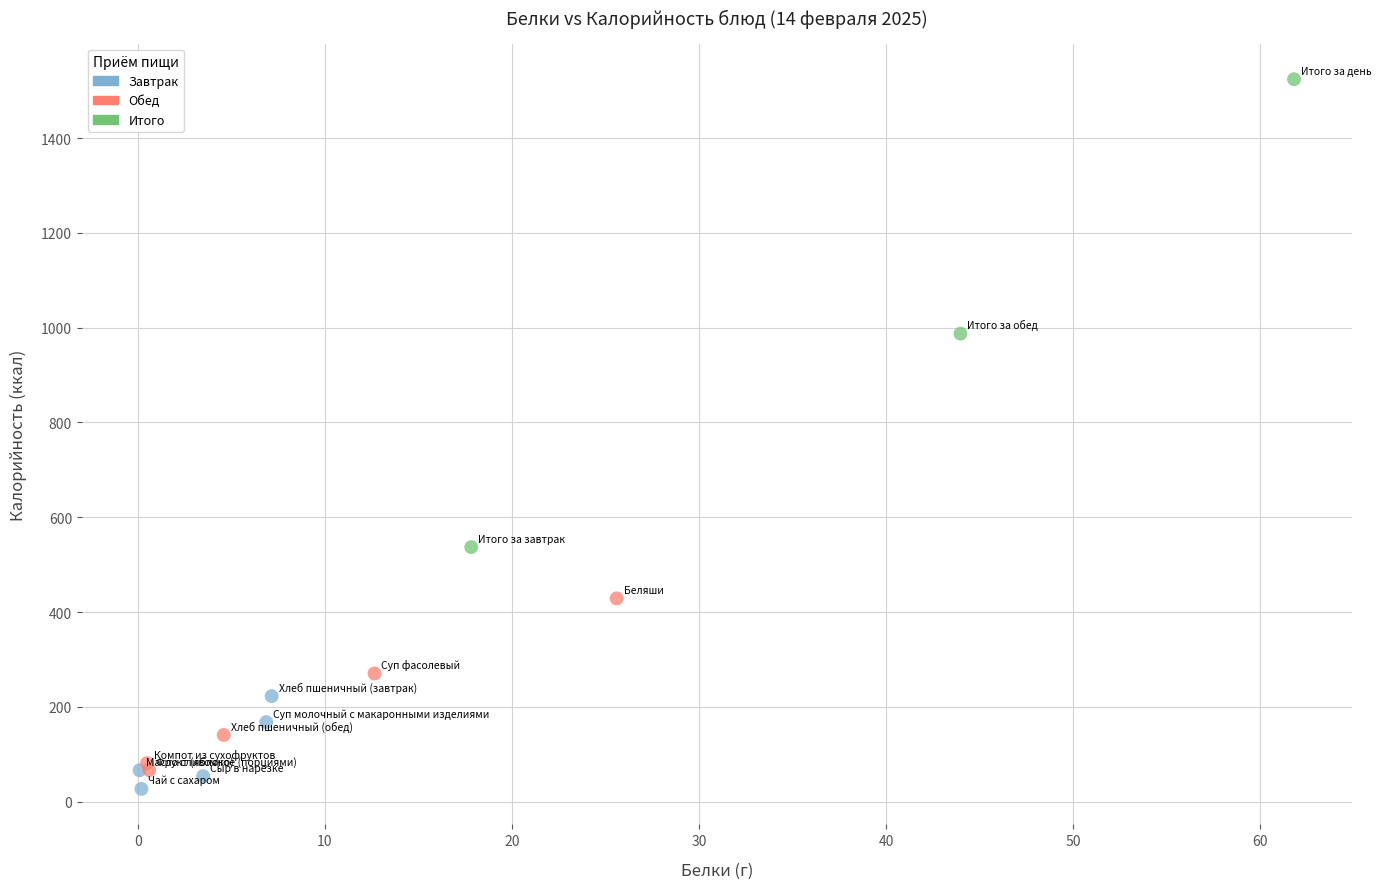

What are all the series names shown in the legend?

Завтрак, Обед, Итого